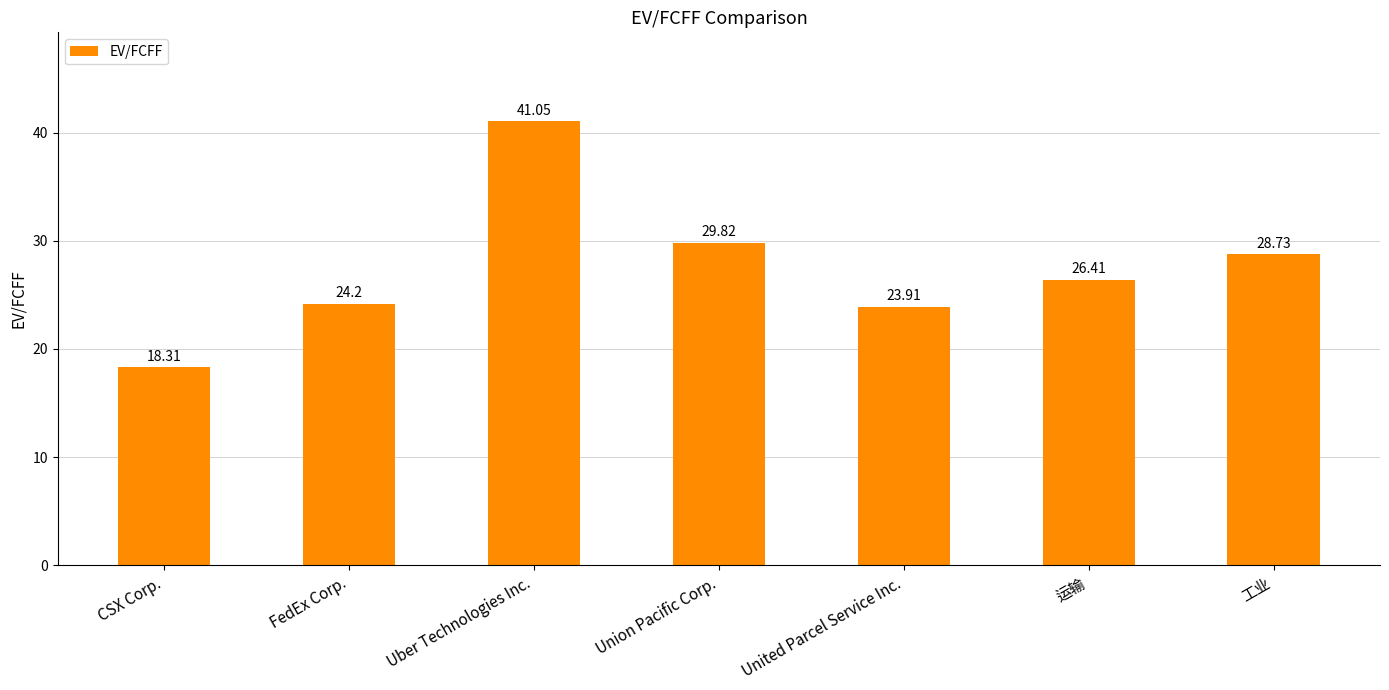

List the labels in order of value, smallest first.

CSX Corp., United Parcel Service Inc., FedEx Corp., 运输, 工业, Union Pacific Corp., Uber Technologies Inc.